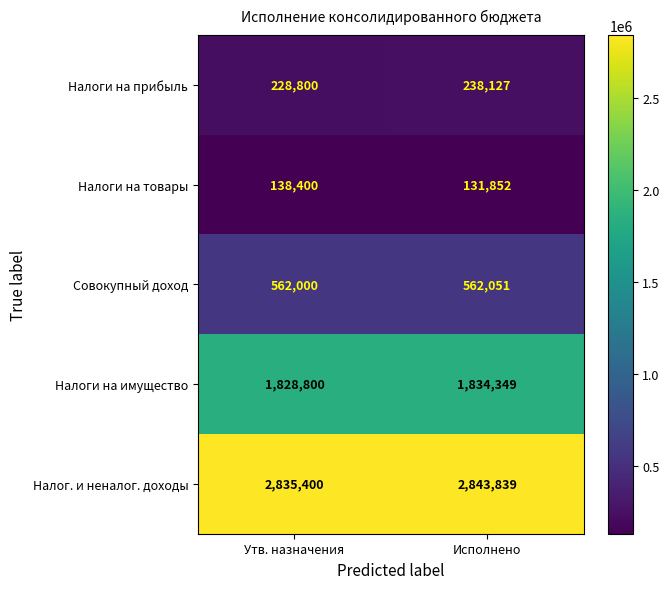

At which category is the sum across all series the highest?

Исполнено